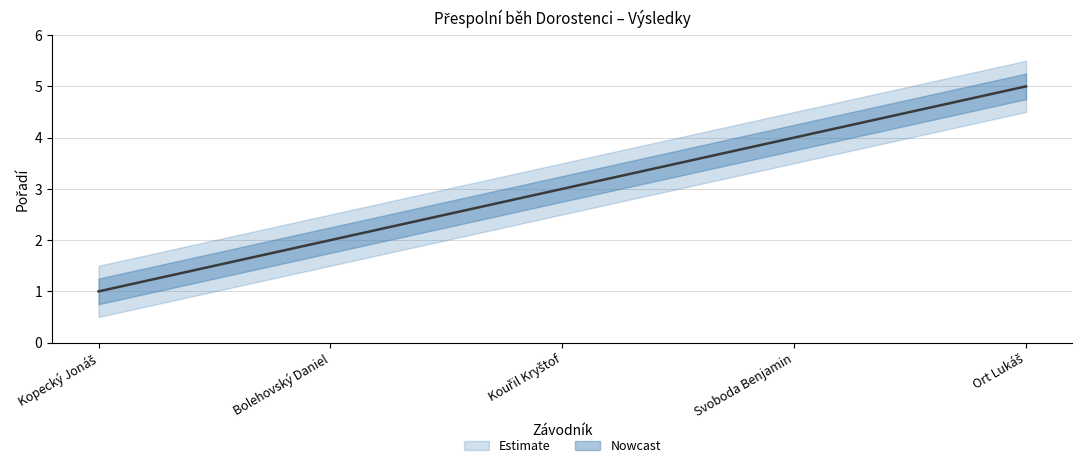

How many lines are shown in the chart?

1